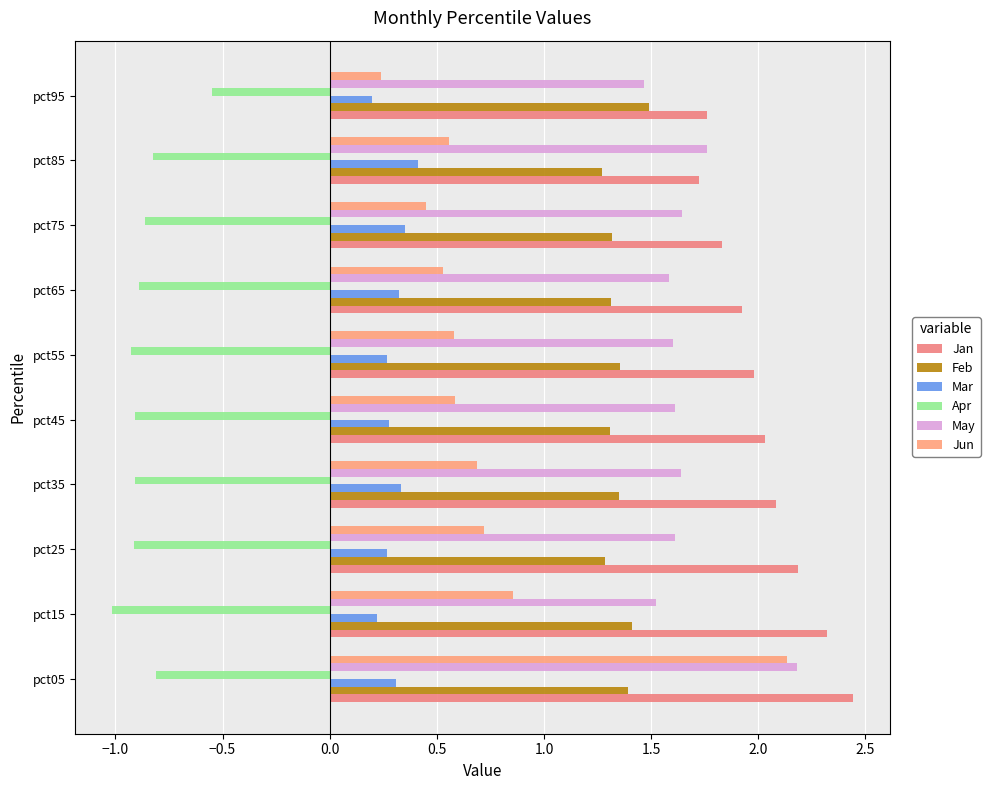

What are all the series names shown in the legend?

Jan, Feb, Mar, Apr, May, Jun